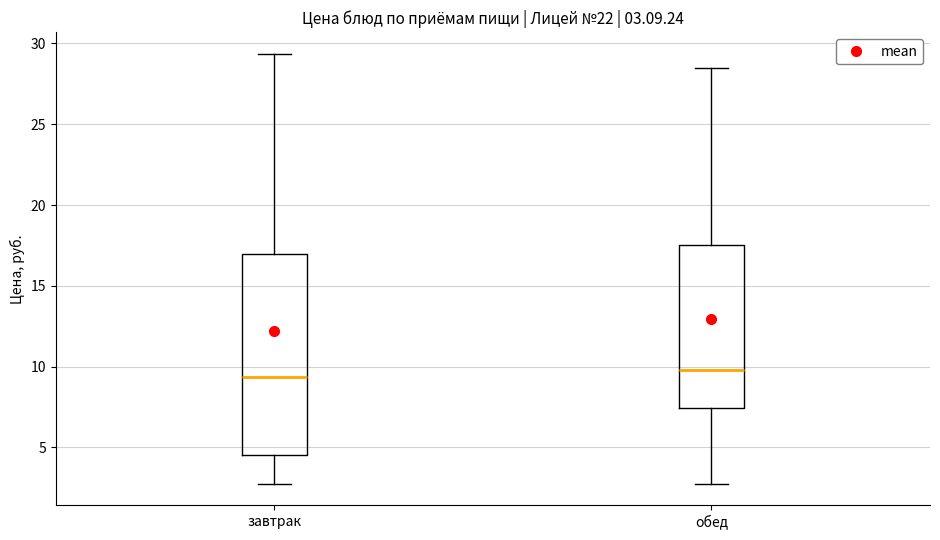

Comparing the boxes themselves (not the whiskers), which one is the tallest?

завтрак